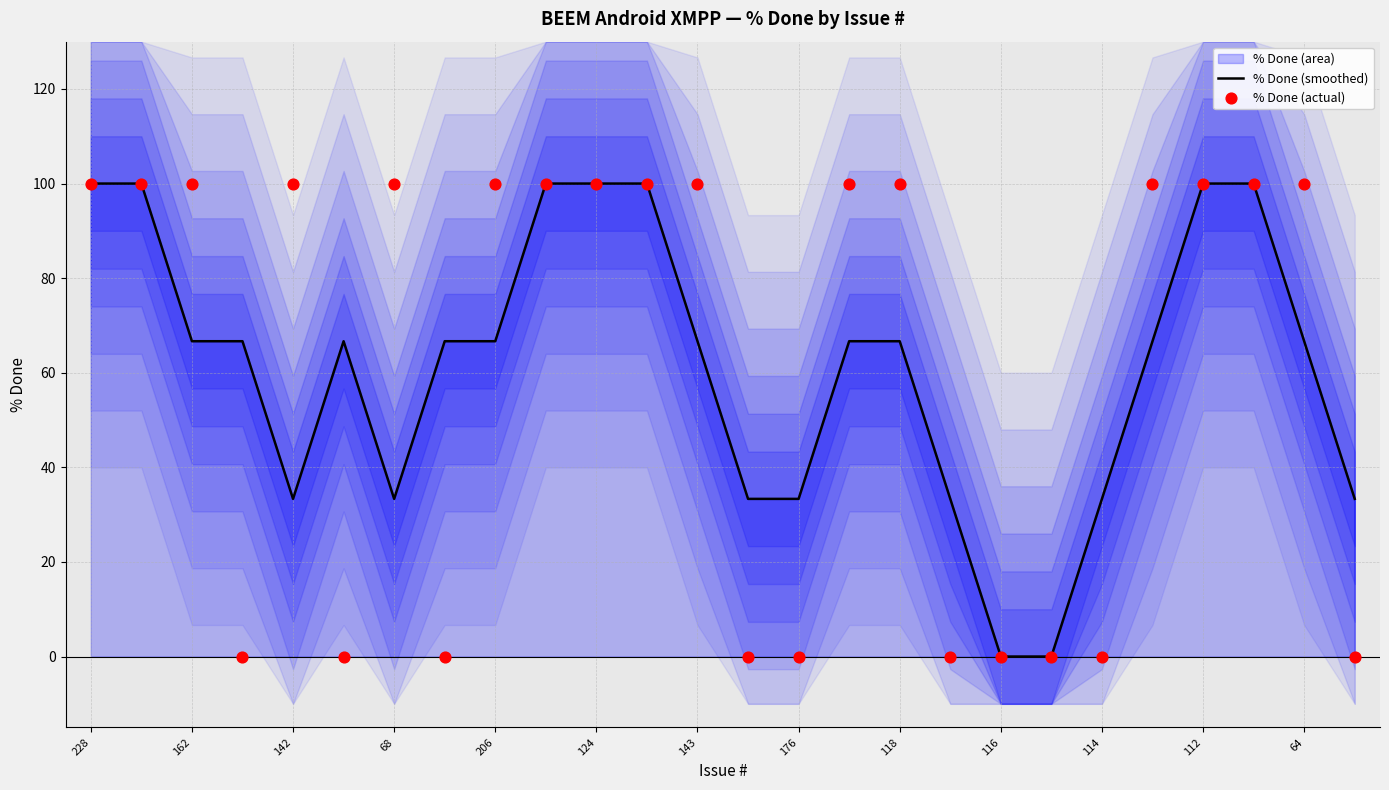

What is the maximum value for % Done (smoothed)?

100.0